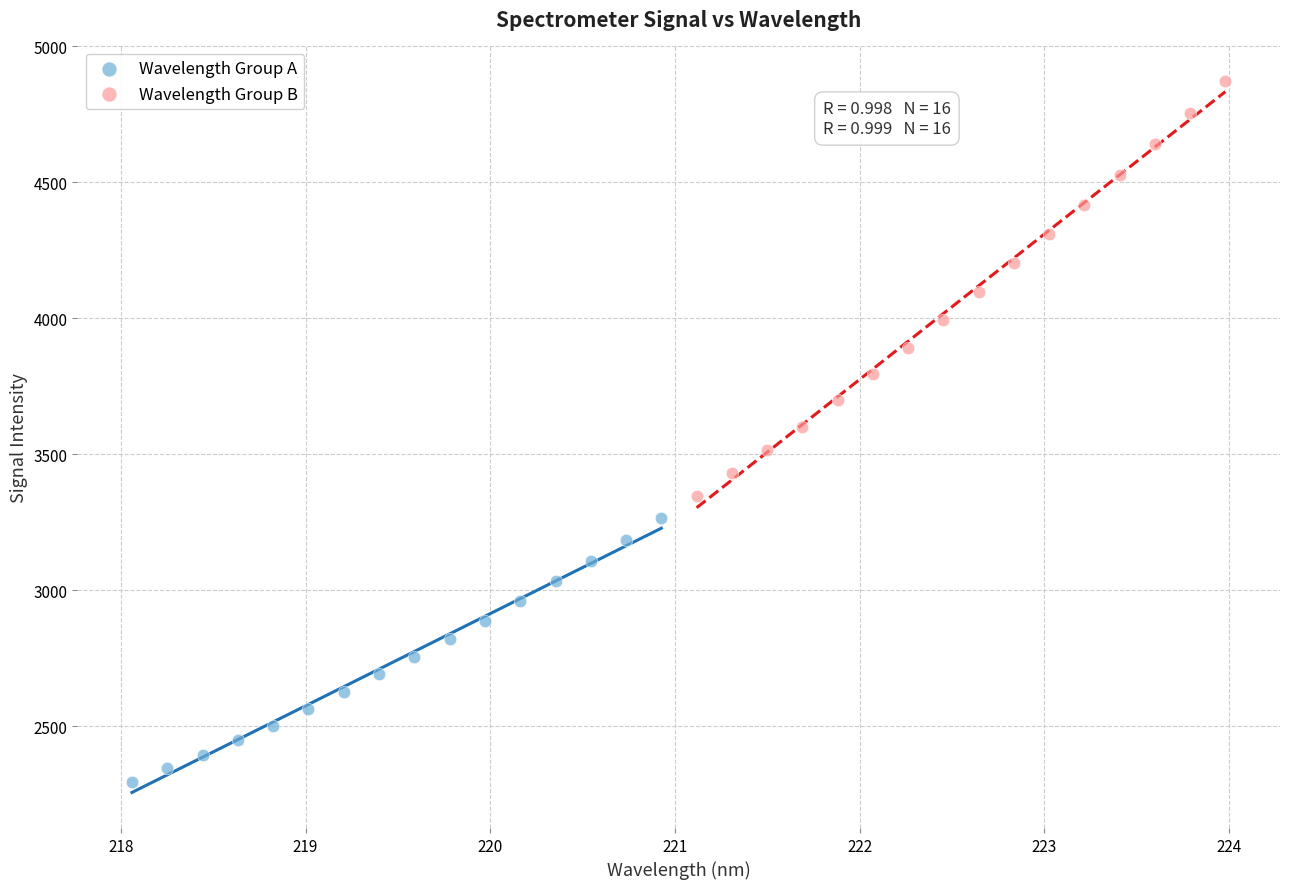

Which series has the largest Y range (max minus min)?

Wavelength Group B